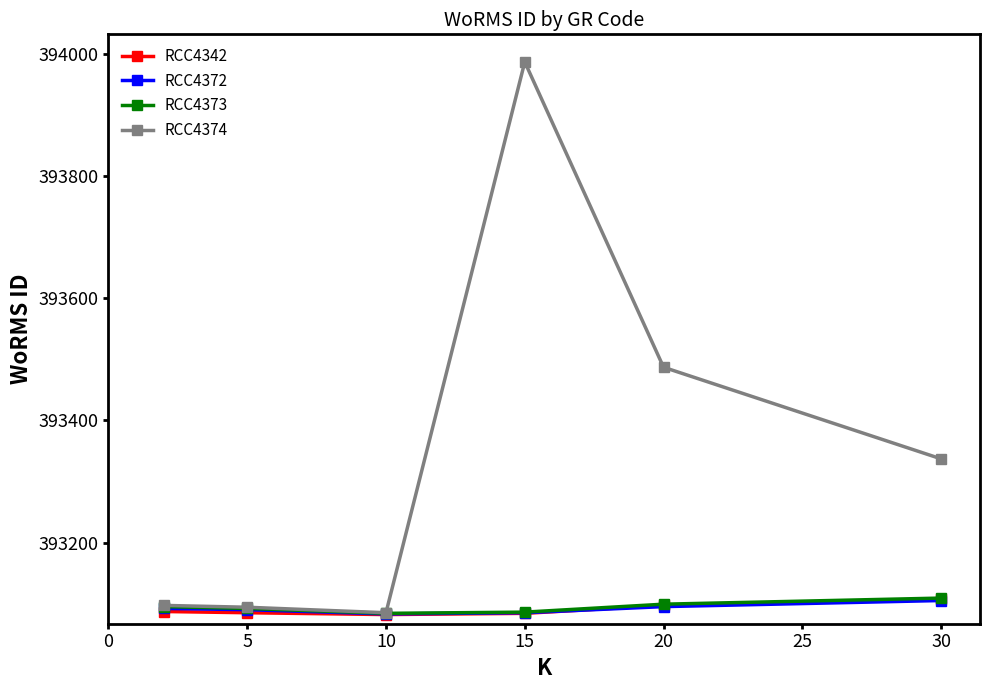

Does the chart display data point markers on the line(s)?

Yes